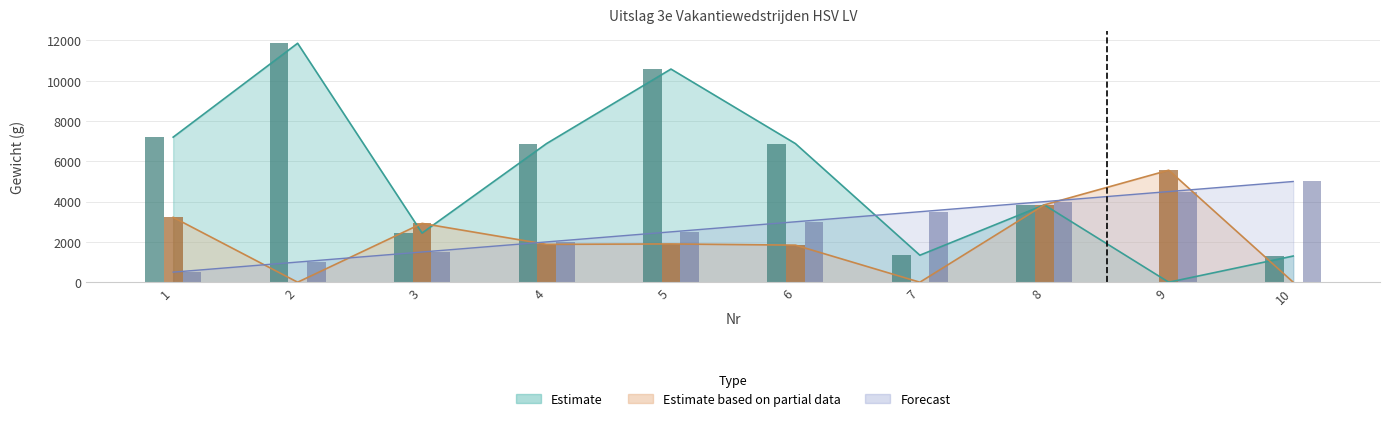

Which label corresponds to the smallest value in the chart?

9